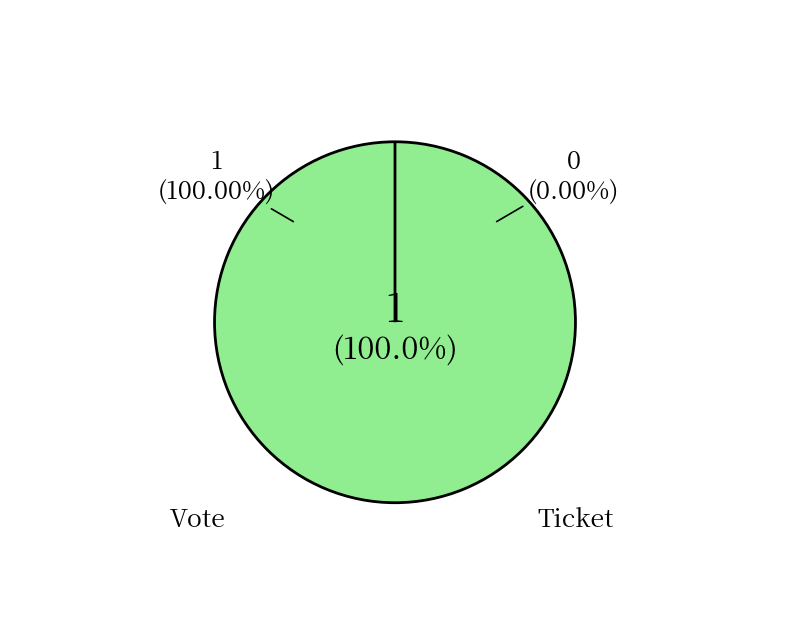

Is it true that Ticket is 0% of the pie?

True